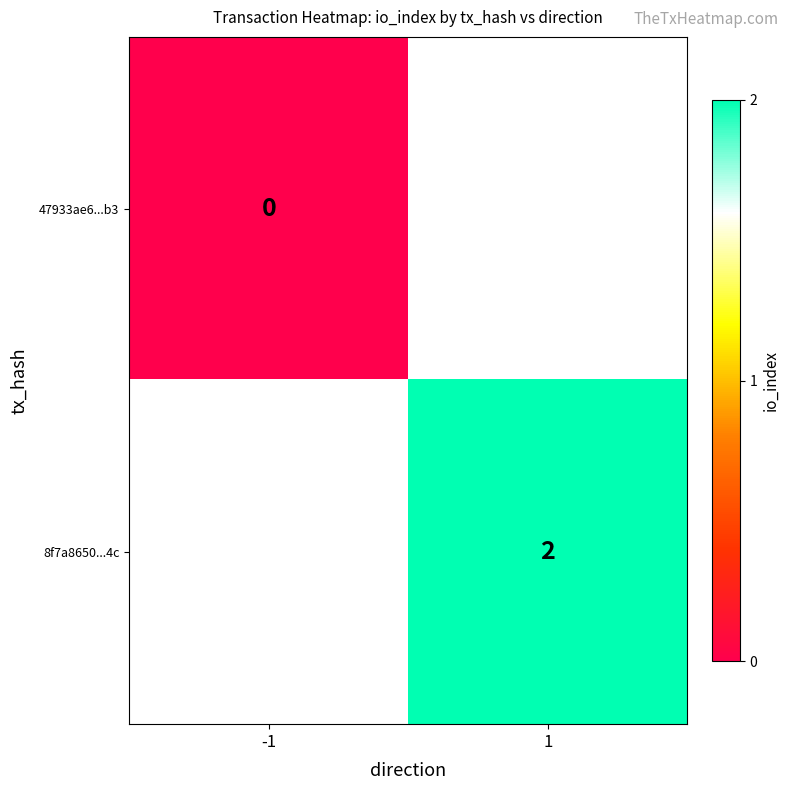

Is it true that 8f7a8650...4c equals 2 at 1?

True